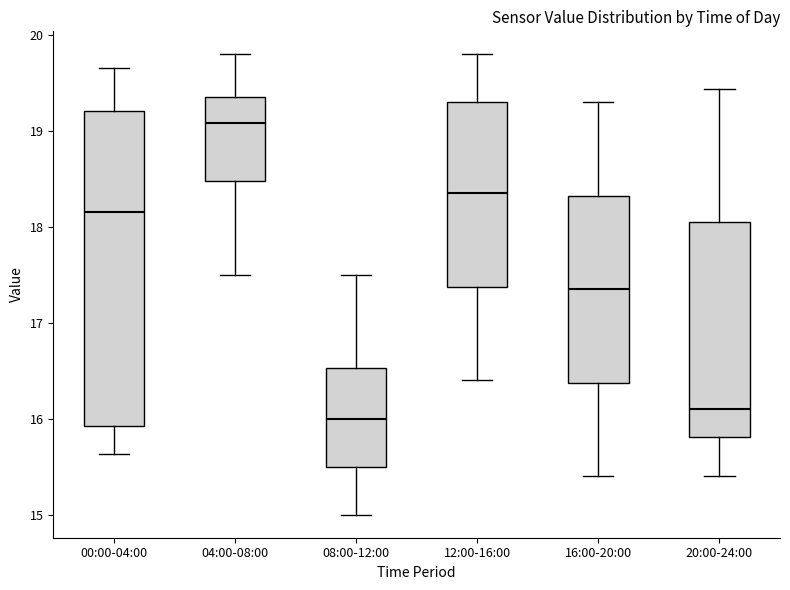

Where does the median line of the box for 12:00-16:00 sit on the y-axis? The values are not printed on the chart, so give them approximately, as read against the axis.

18.4